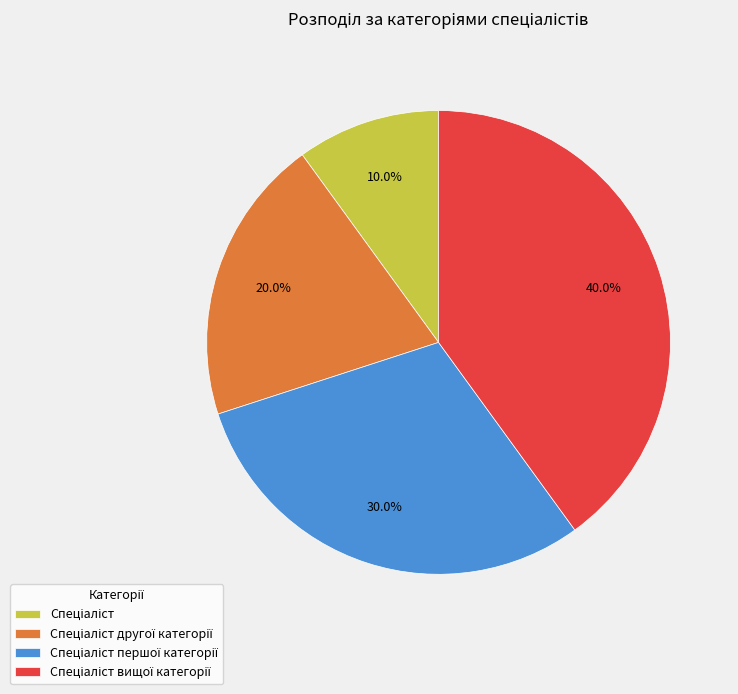

Does any single category account for the majority?

No